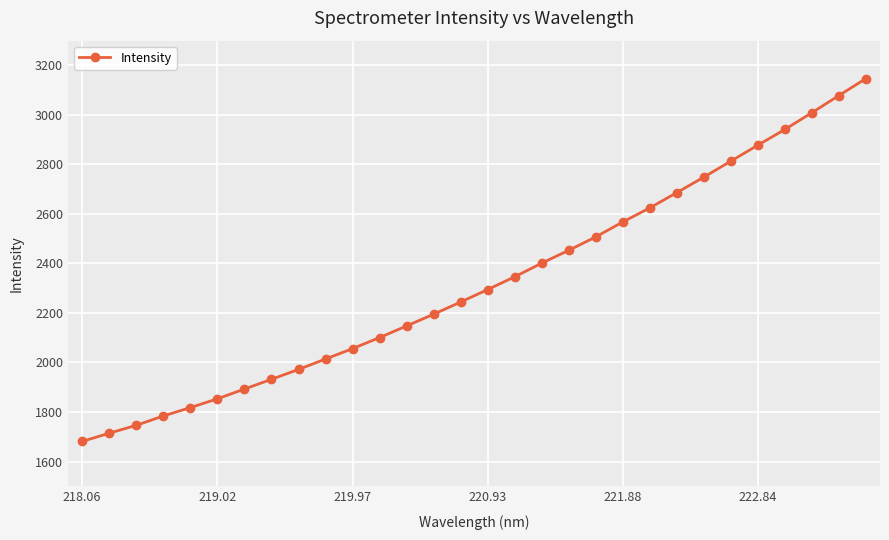

What is the difference between the second highest and minimum values?

1397.3